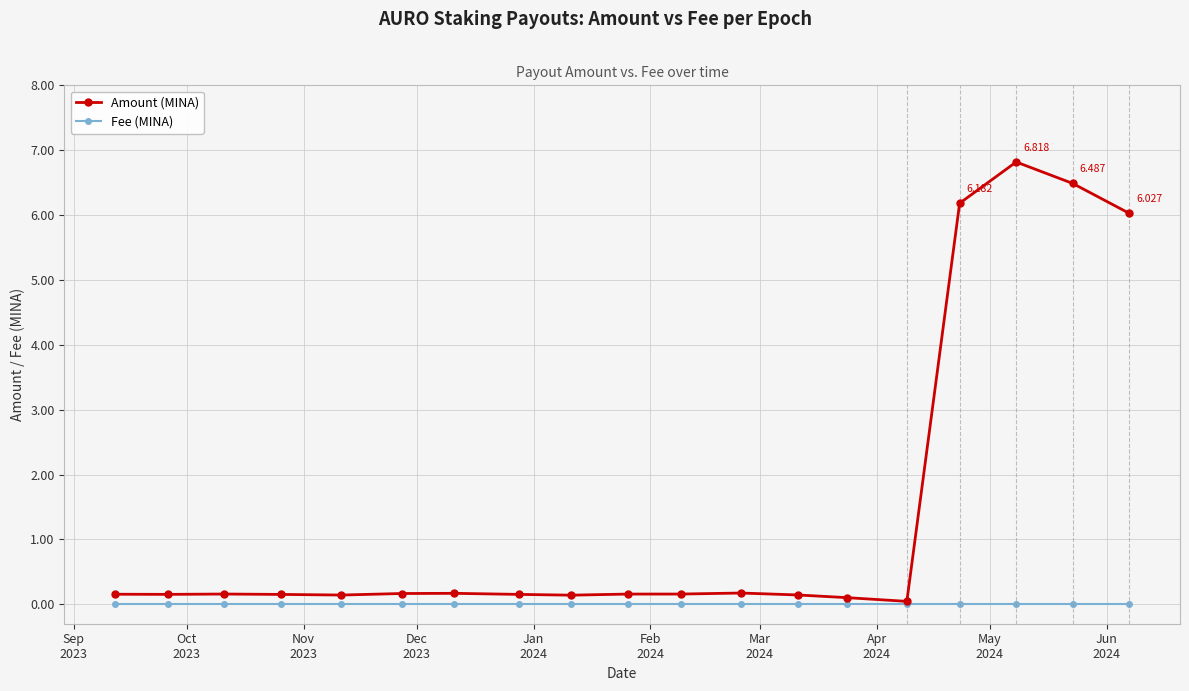

List the series in order of their overall mean, highest first.

Amount (MINA), Fee (MINA)